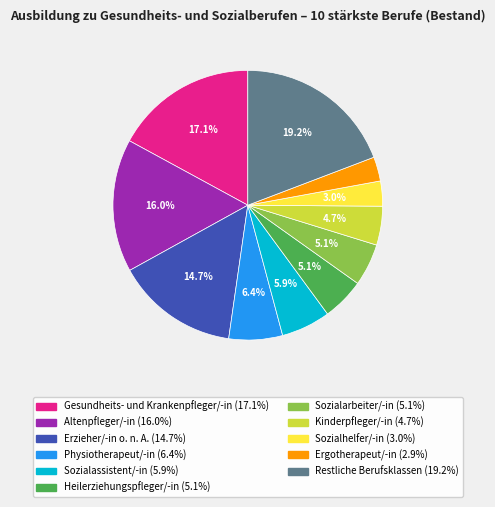

Is there a majority slice in this chart?

No